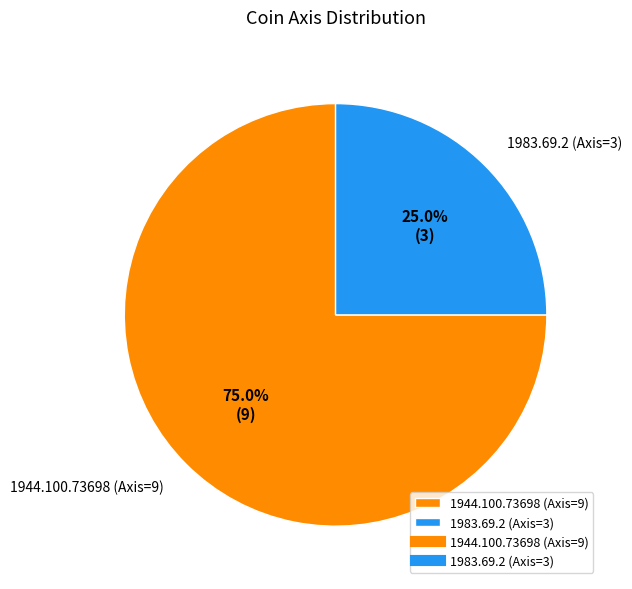

Approximately how many times larger is the value at 1944.100.73698 (Axis=9) compared to 1983.69.2 (Axis=3)?

3.0